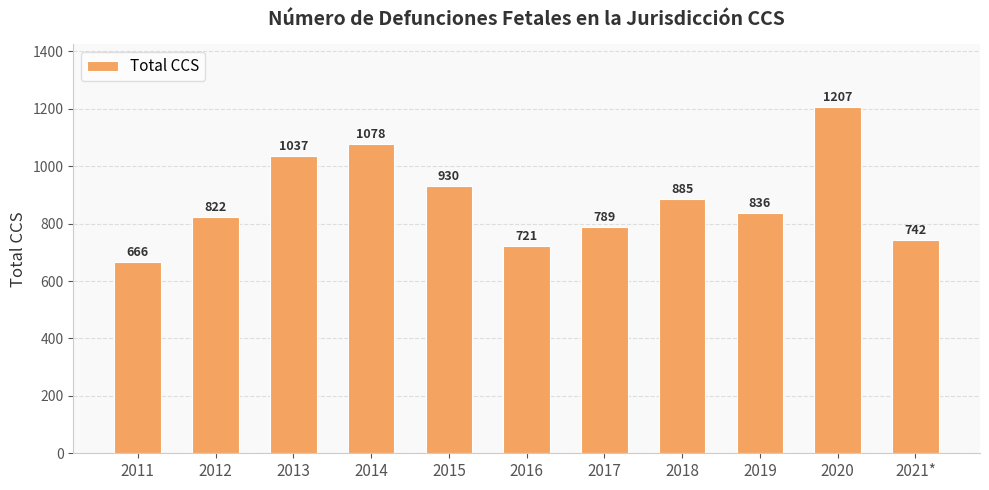

Reading right to left, transcribe all the data shown in this chart.

2021*=742	2020=1207	2019=836	2018=885	2017=789	2016=721	2015=930	2014=1078	2013=1037	2012=822	2011=666